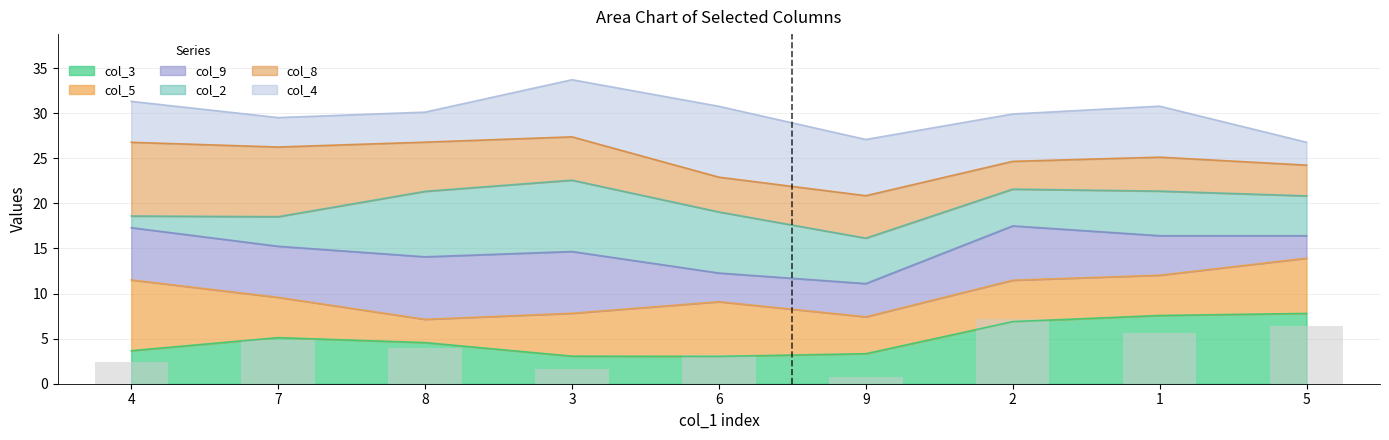

List the labels in order of value, smallest first.

9, 3, 4, 6, 8, 7, 1, 5, 2